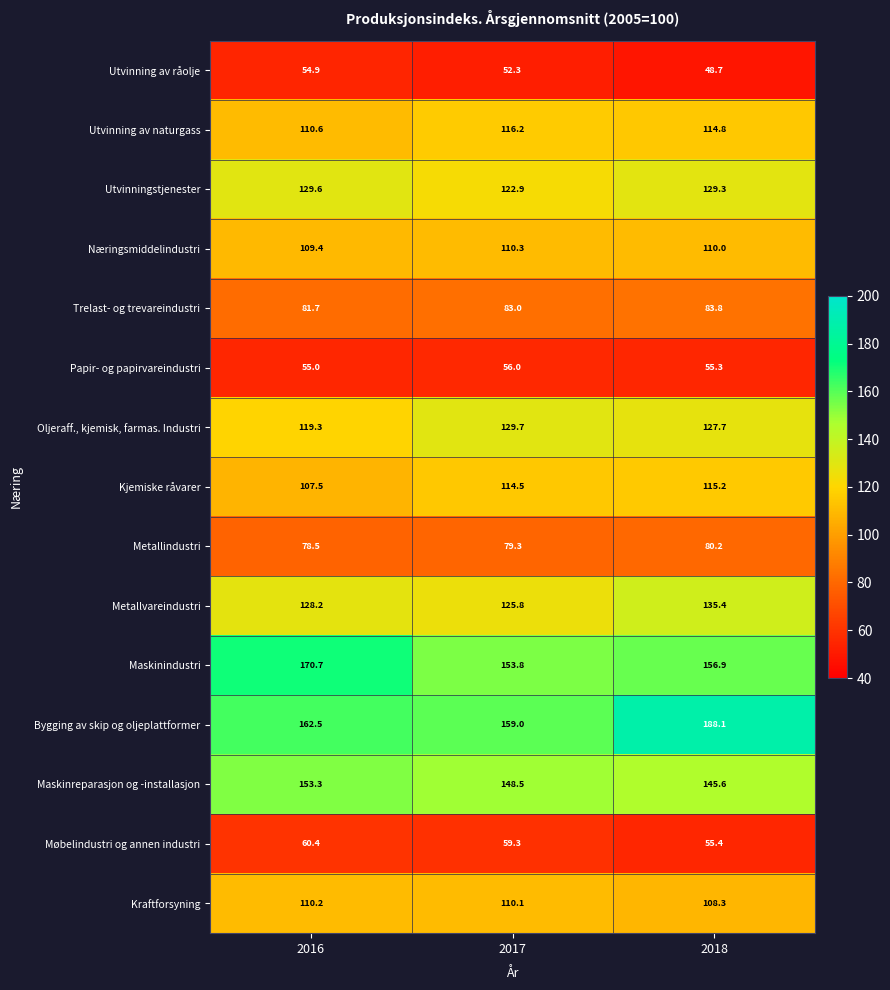

How many series are shown in this chart?

15